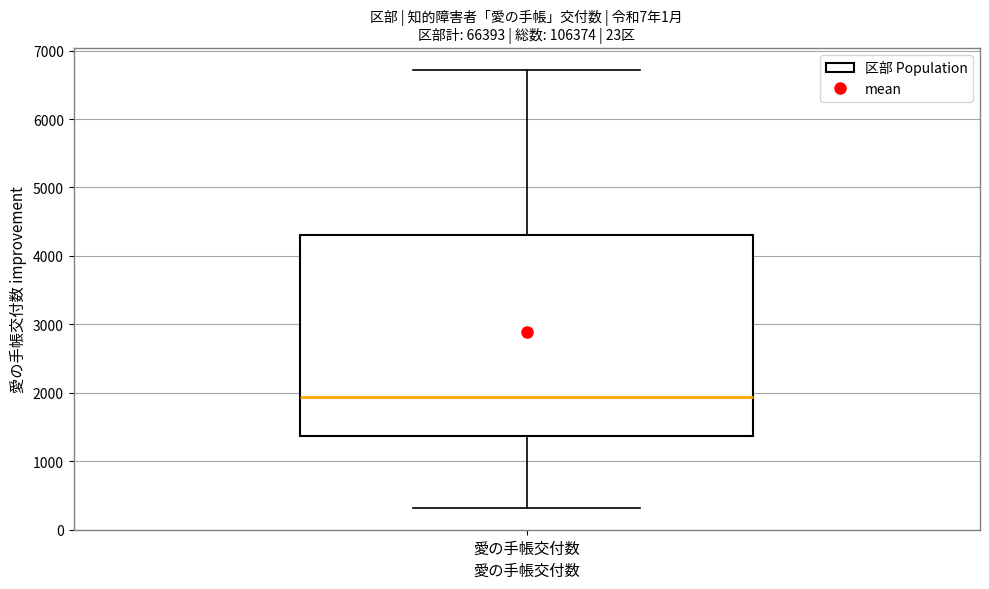

Transcribe this box plot: give where the median line is, the range the box spans, and where the two whiskers end, as read against the y-axis. The values are not printed on the chart, so give them approximately, as read against the axis.

median 1900, box 1400 to 4300, whiskers 300 to 6700